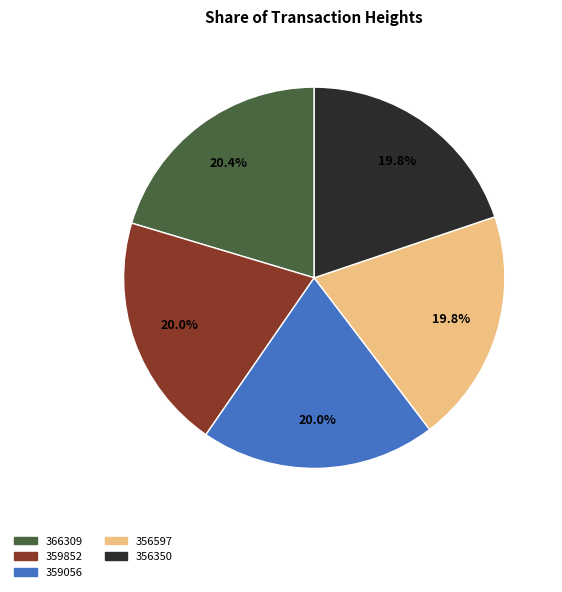

Does 359056 represent more than half of the total?

No